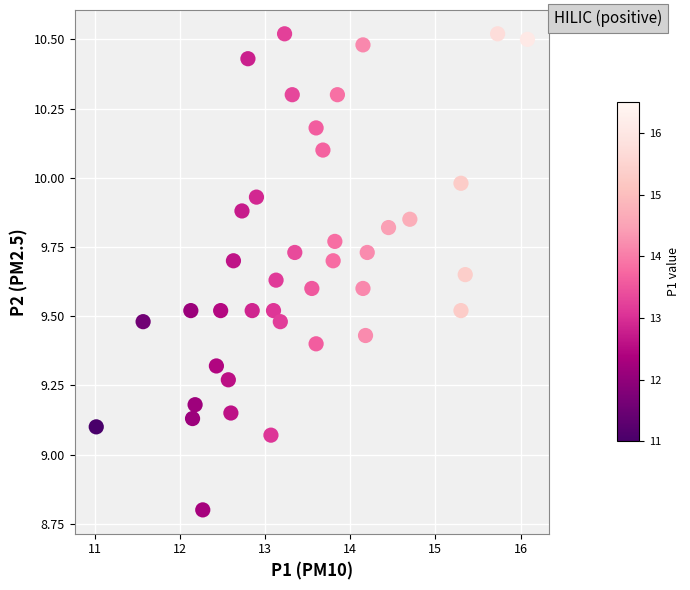

What is the range of Y values (max minus min)?

1.7